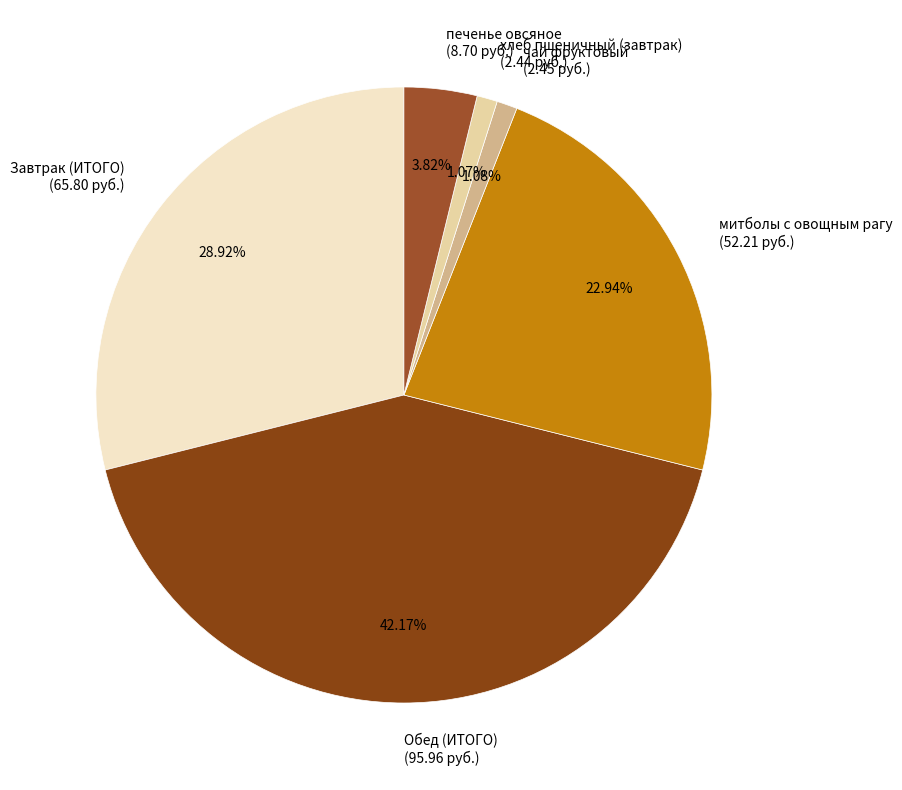

Do Обед (ИТОГО) (95.96 руб.) and митболы с овощным рагу (52.21 руб.) together represent more than half of the pie?

Yes